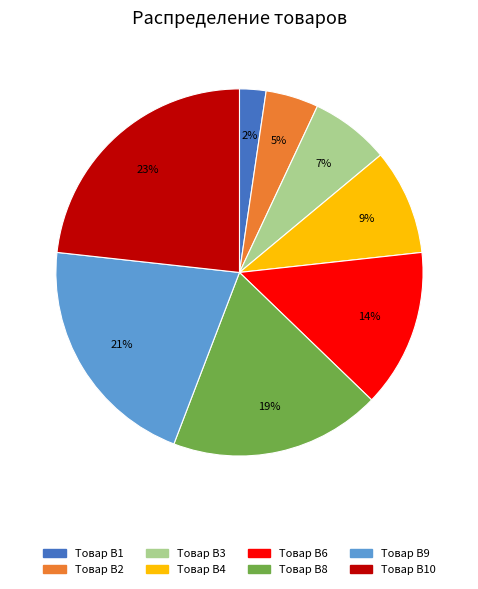

Which category has the biggest portion of the pie?

Товар B10